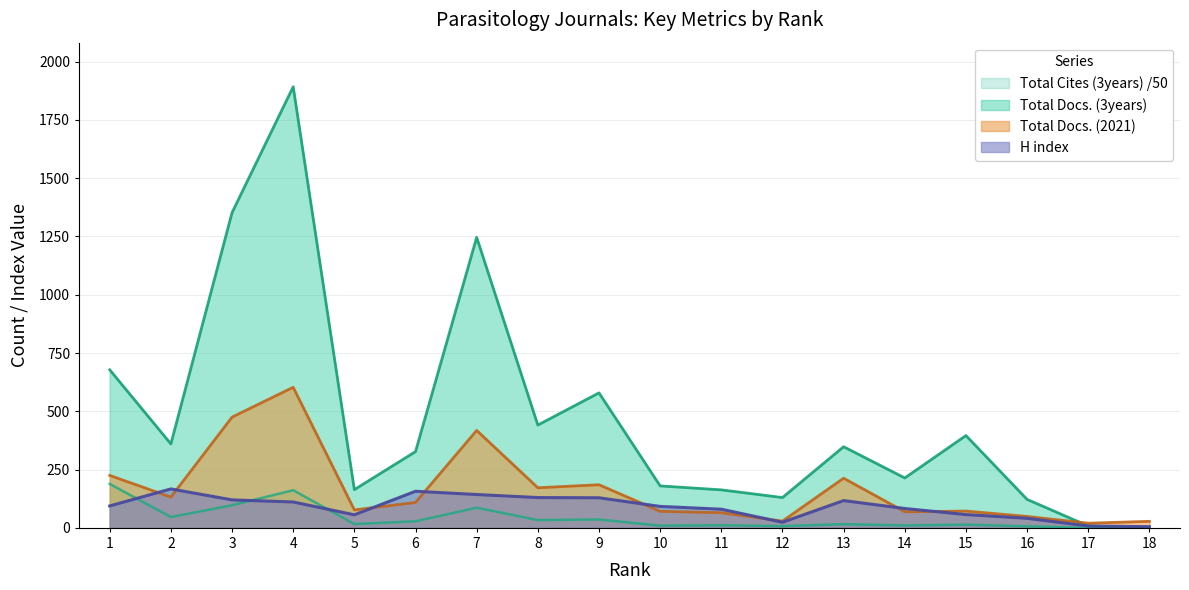

Is it true that H index equals 24.1 at 5?

False